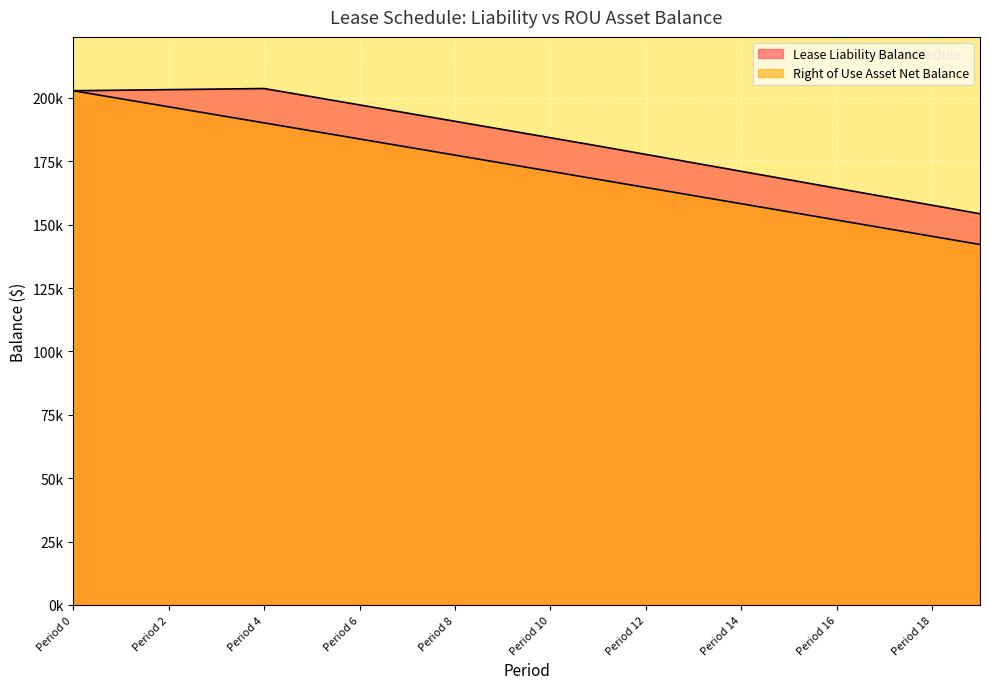

True or false: Lease Liability Balance has more than 0 points higher than both neighbors.

True